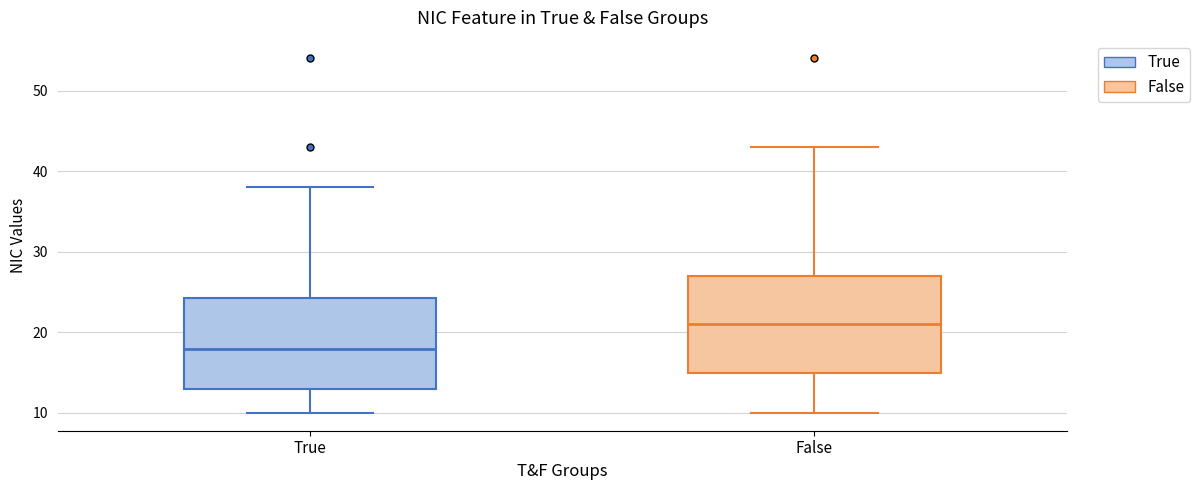

Which box has the lowest median line?

True